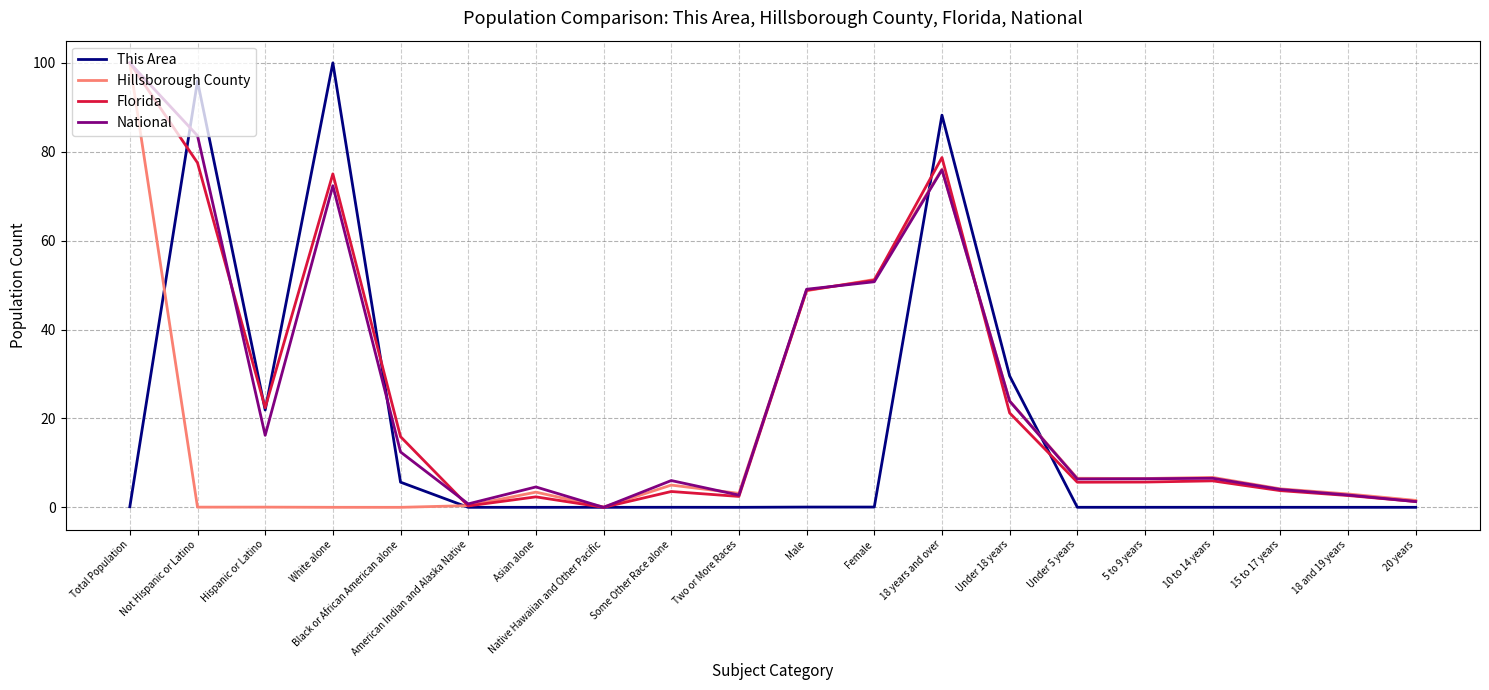

Which series changed the most between White alone and 18 and 19 years?

This Area